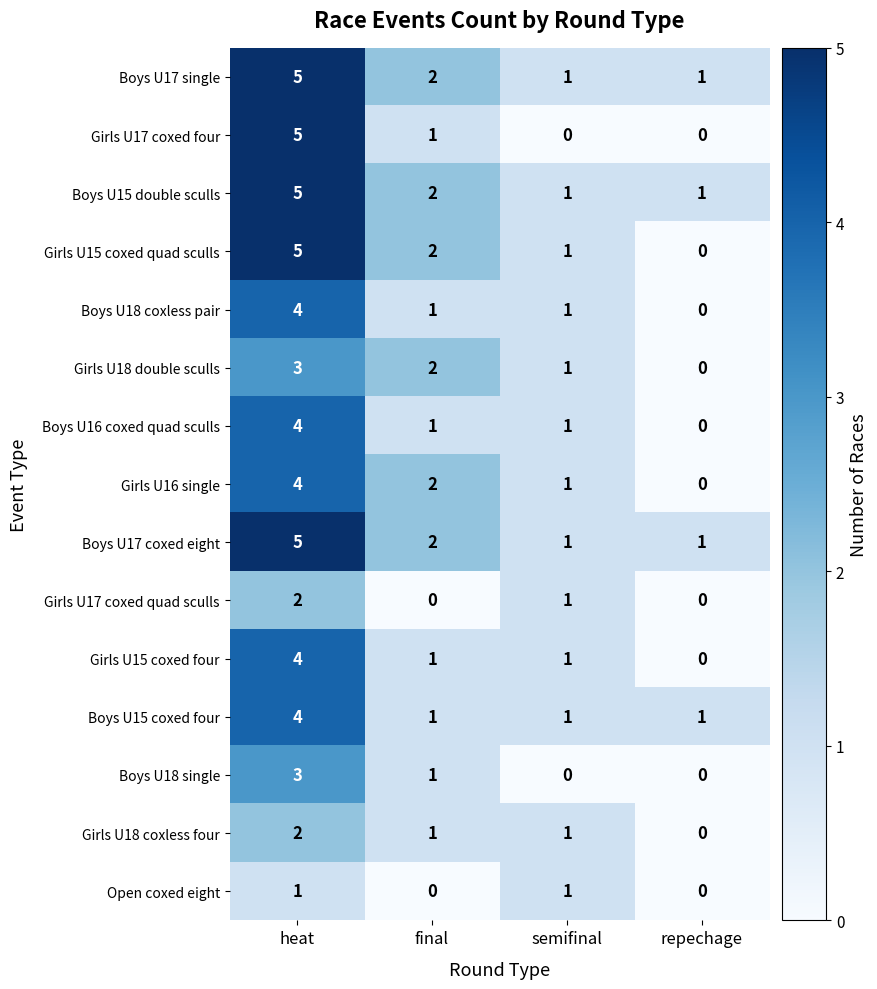

The Boys U16 coxed quad sculls series shows 1 at final. True or false?

True